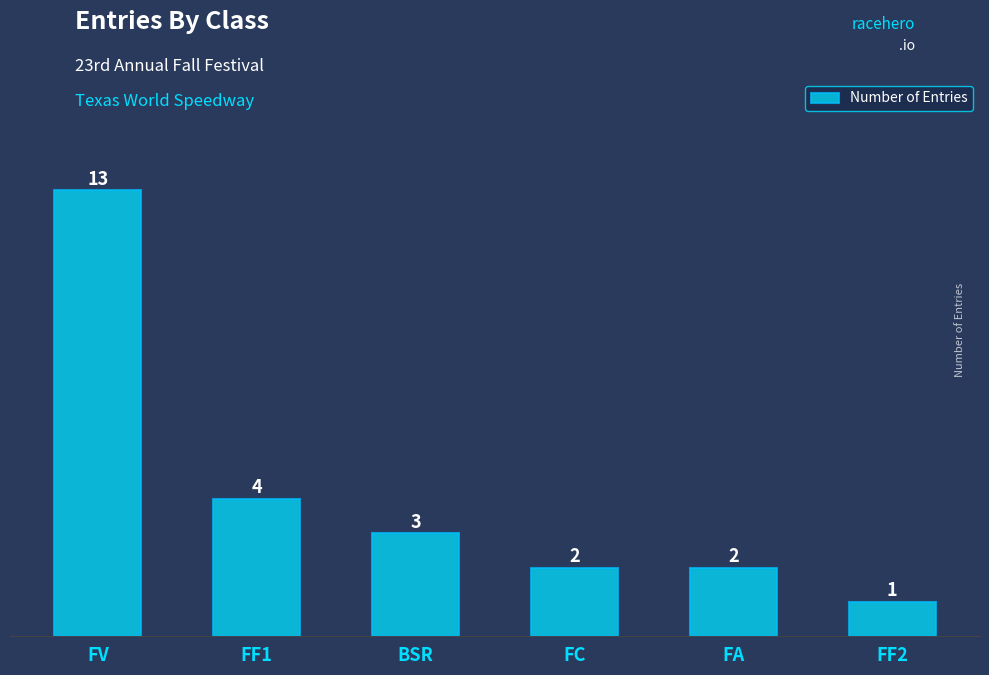

What is the maximum value shown in the chart?

13